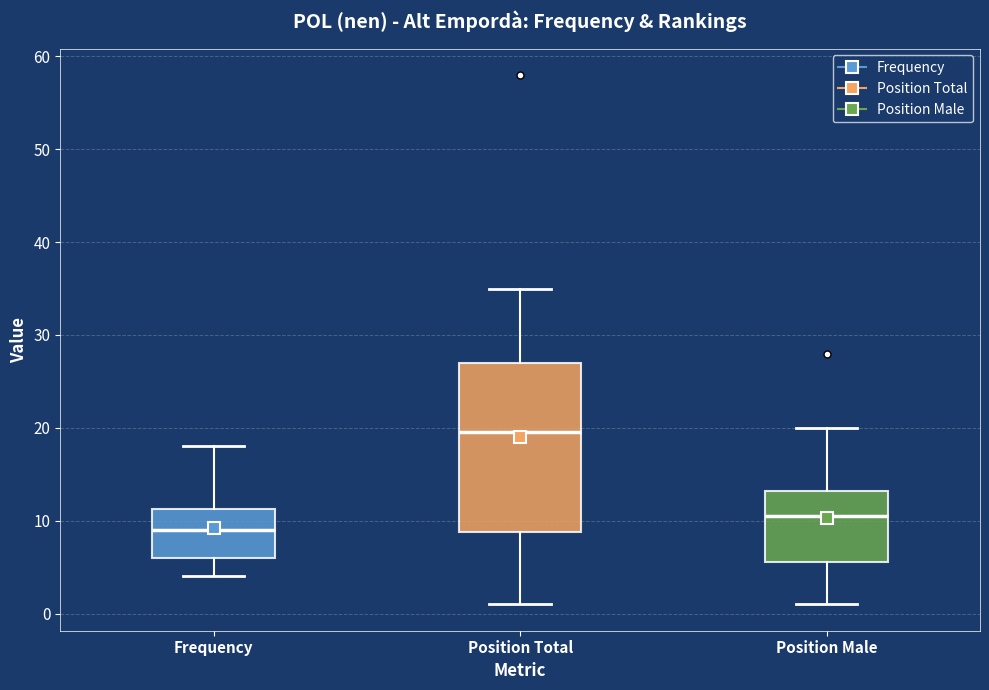

Reading left to right, transcribe this box plot: for each box, give where its median line is, the range the box spans, and where its two whiskers end, as read against the y-axis. The values are not printed on the chart, so give them approximately, as read against the axis.

Frequency: median 9, box 6 to 11, whiskers 4 to 18
Position Total: median 20, box 9 to 27, whiskers 1 to 35
Position Male: median 11, box 6 to 13, whiskers 1 to 20